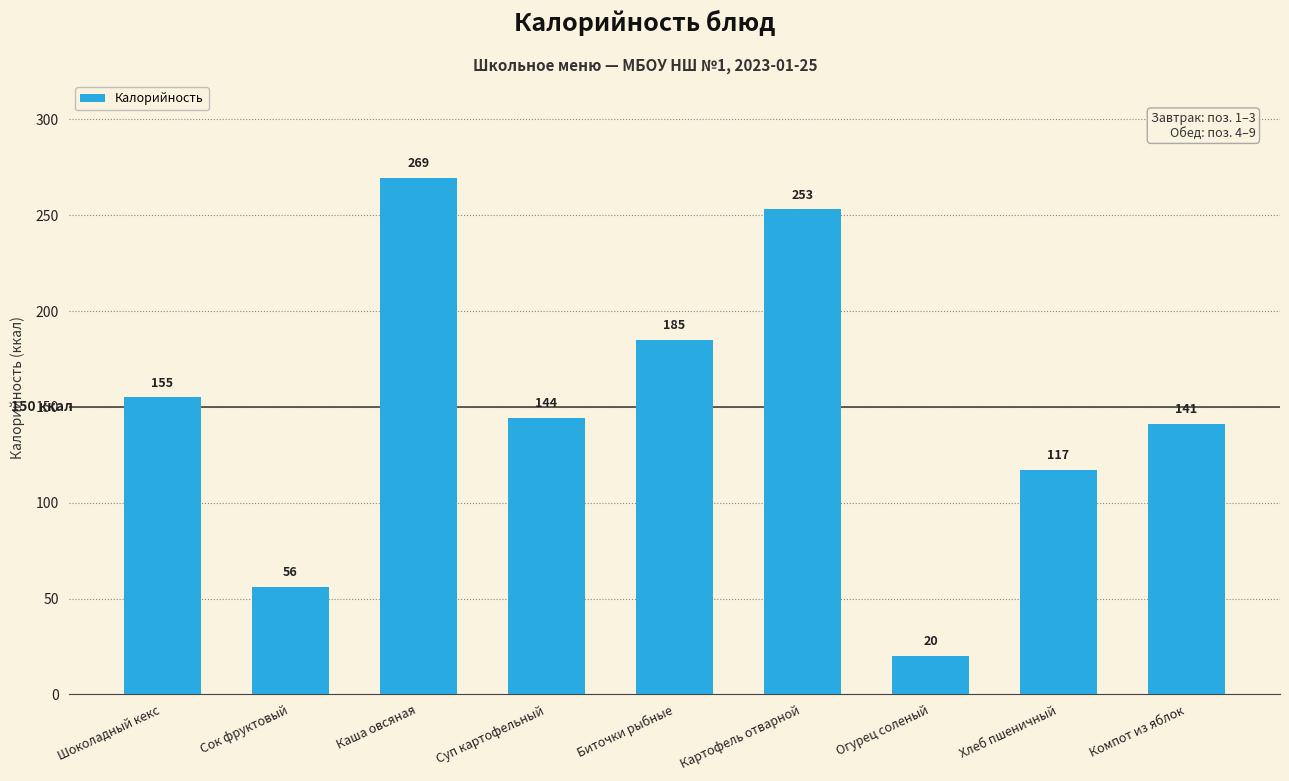

Which category has the highest value across all series?

Каша овсяная